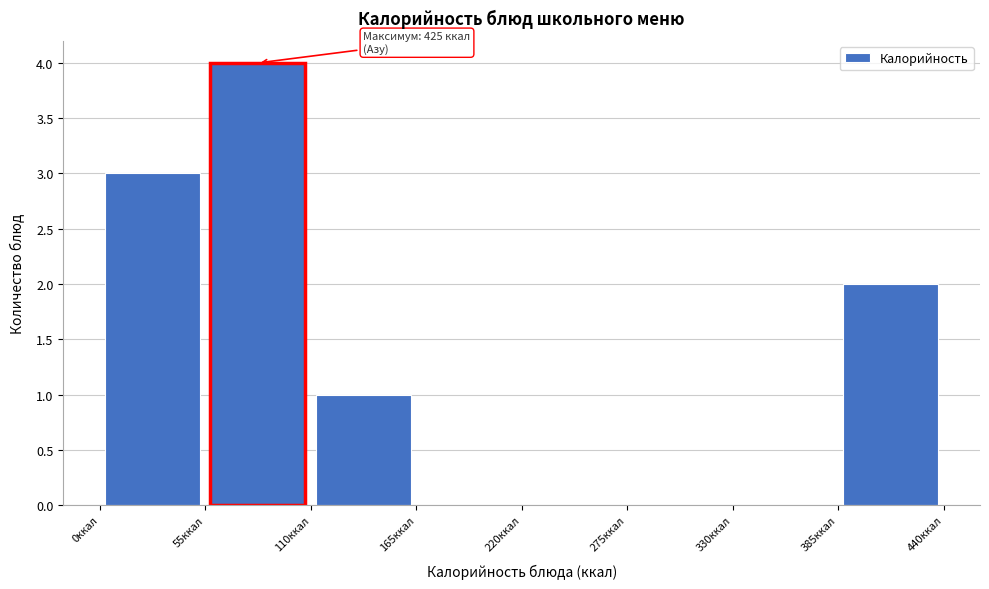

Over which range of the x-axis is the bar tallest?

55 to 110